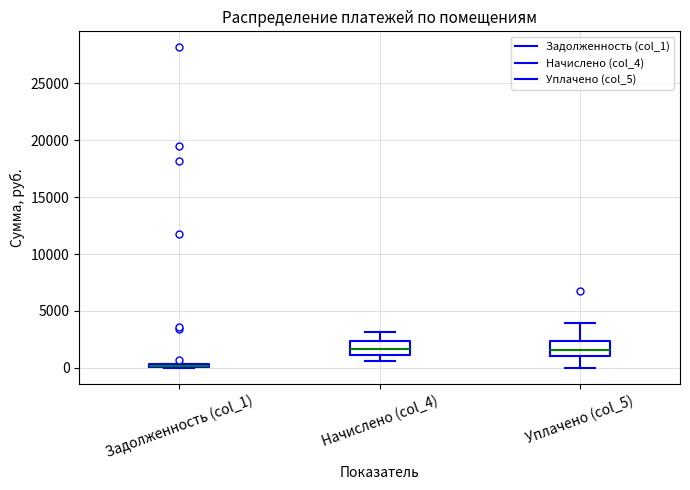

Where is the lower edge of the box for Уплачено (col_5) on the y-axis? The values are not printed on the chart, so give them approximately, as read against the axis.

1000